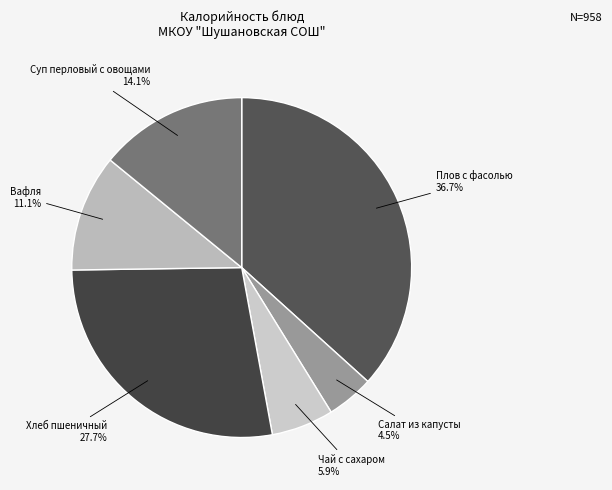

True or false: Чай с сахаром accounts for 6% of the total.

True